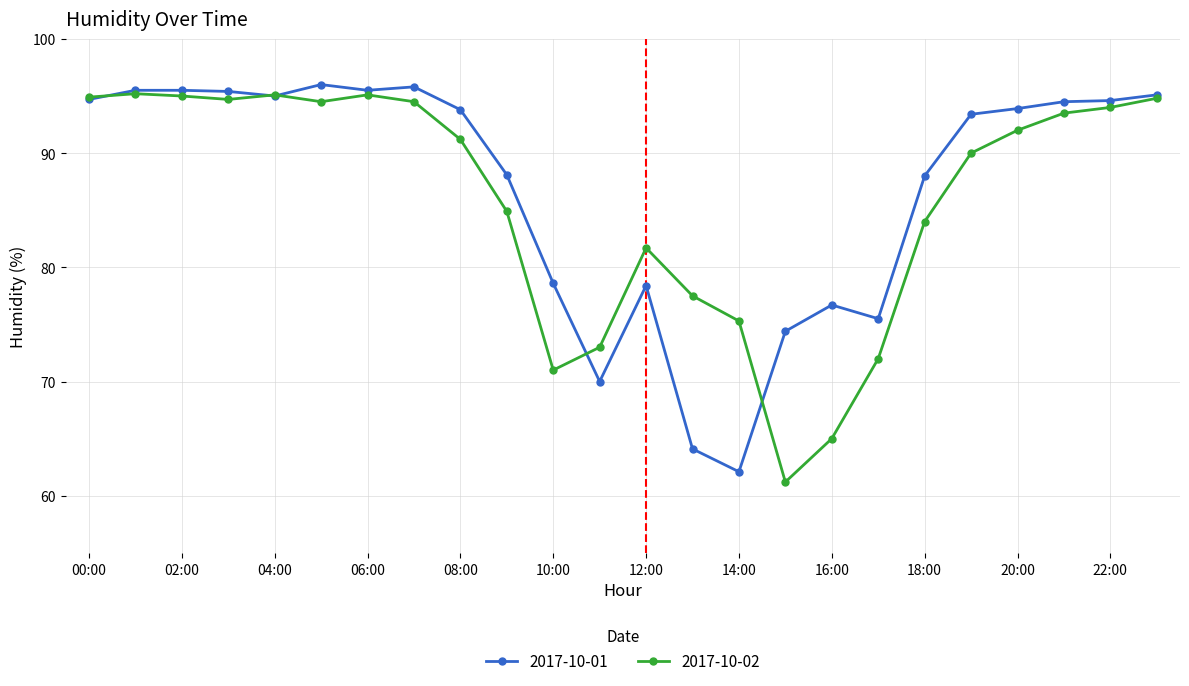

What is the minimum value shown in the chart?

61.2